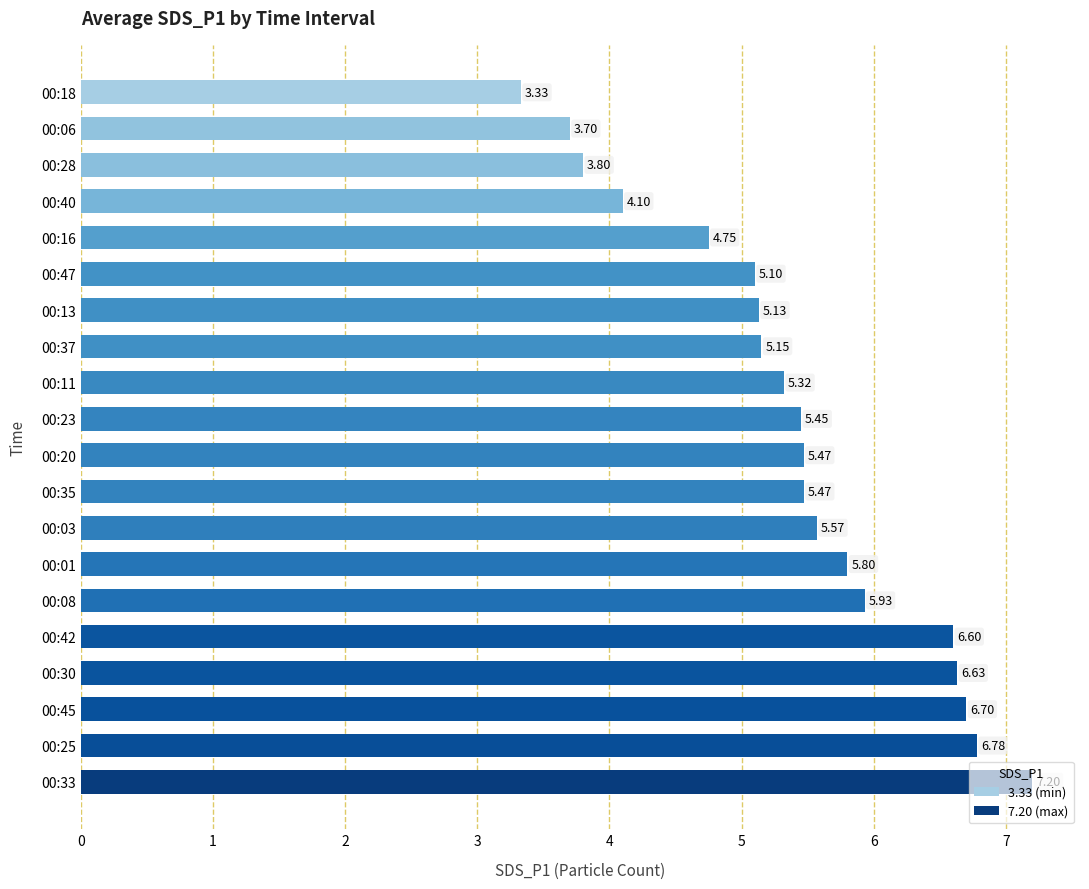

How many categories are shown in the chart?

20